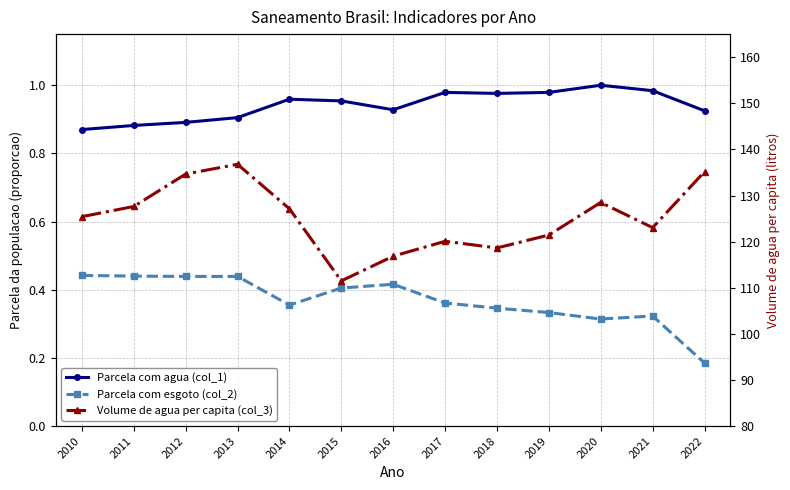

Reading left to right, transcribe all the data shown in this chart.

Parcela com agua (col_1): 0.9	0.9	0.9	0.9	1.0	1.0	0.9	1.0	1.0	1.0	1.0	1.0	0.9
Parcela com esgoto (col_2): 0.4	0.4	0.4	0.4	0.4	0.4	0.4	0.4	0.3	0.3	0.3	0.3	0.2
Volume de agua per capita (col_3): 125.4	127.6	134.7	136.8	127.1	111.5	116.8	120.1	118.6	121.4	128.5	123.0	135.2